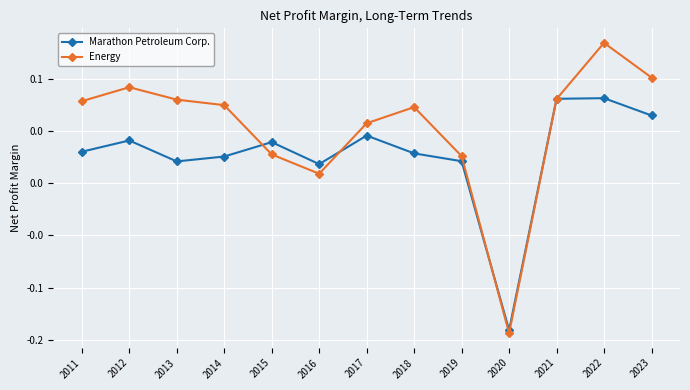

What are all the series names shown in the legend?

Marathon Petroleum Corp., Energy